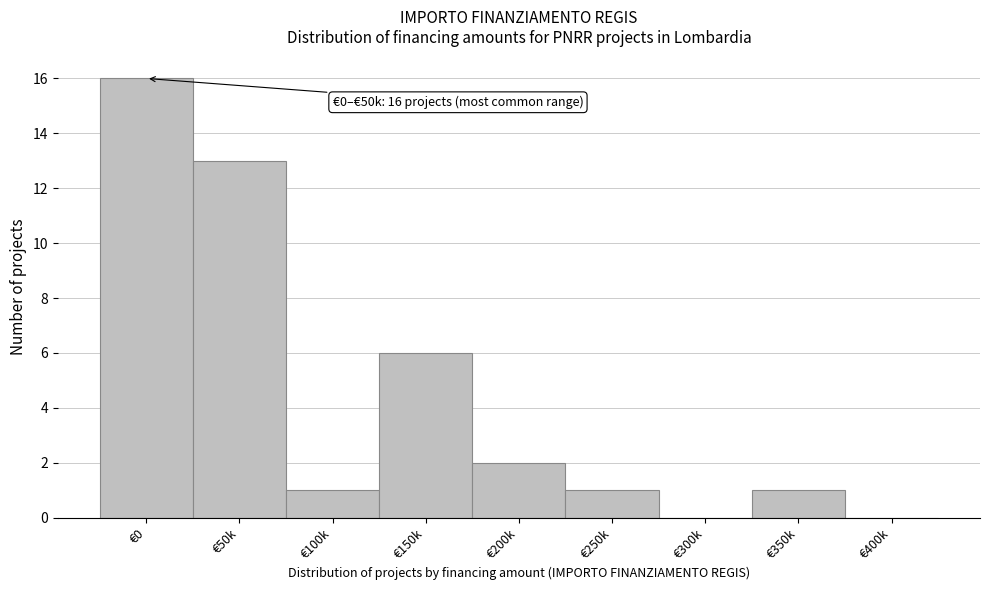

Read the value at €50k.

13